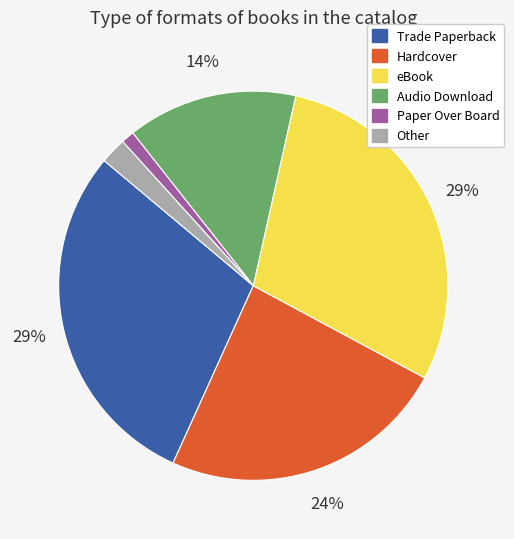

To the nearest percent, what portion does Trade Paperback represent?

29%